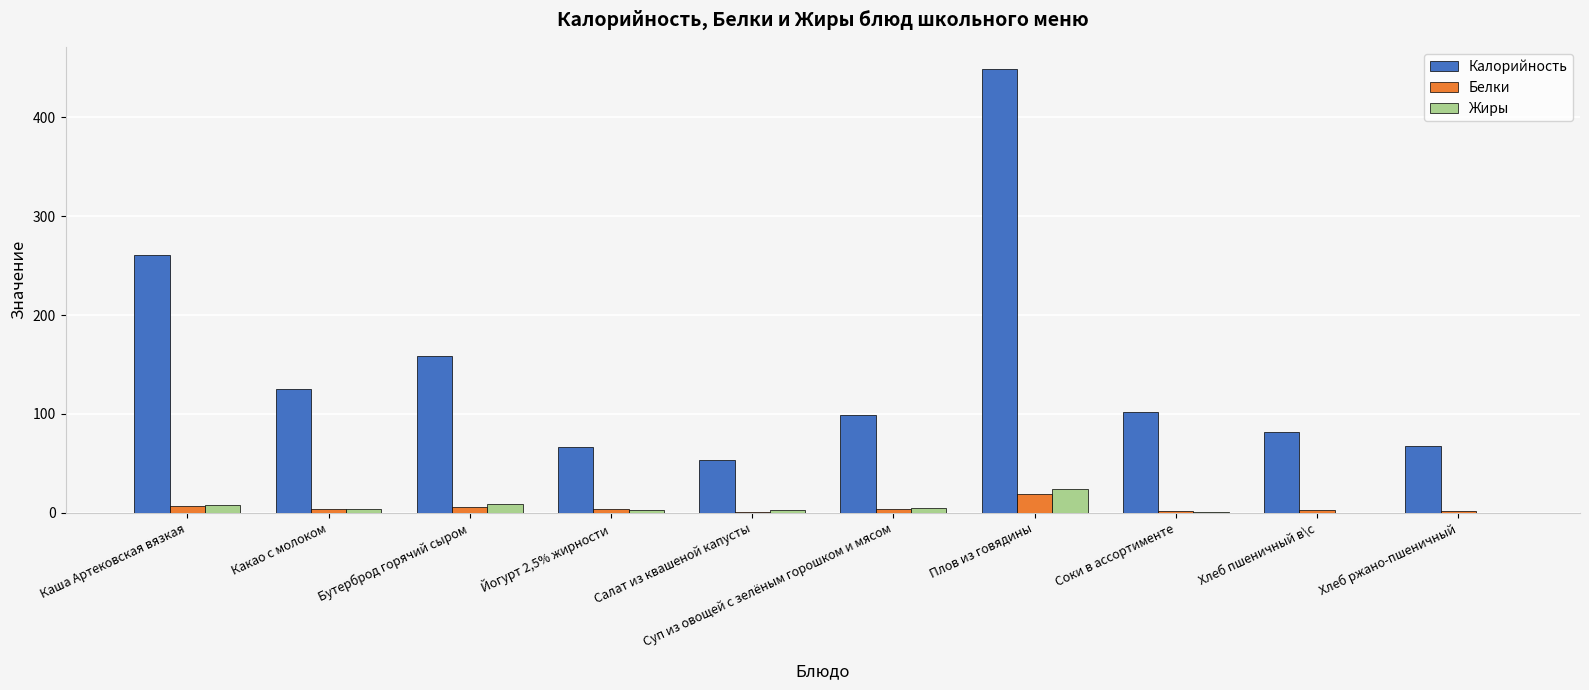

Between Салат из квашеной капусты and Плов из говядины, which series saw the biggest shift?

Калорийность